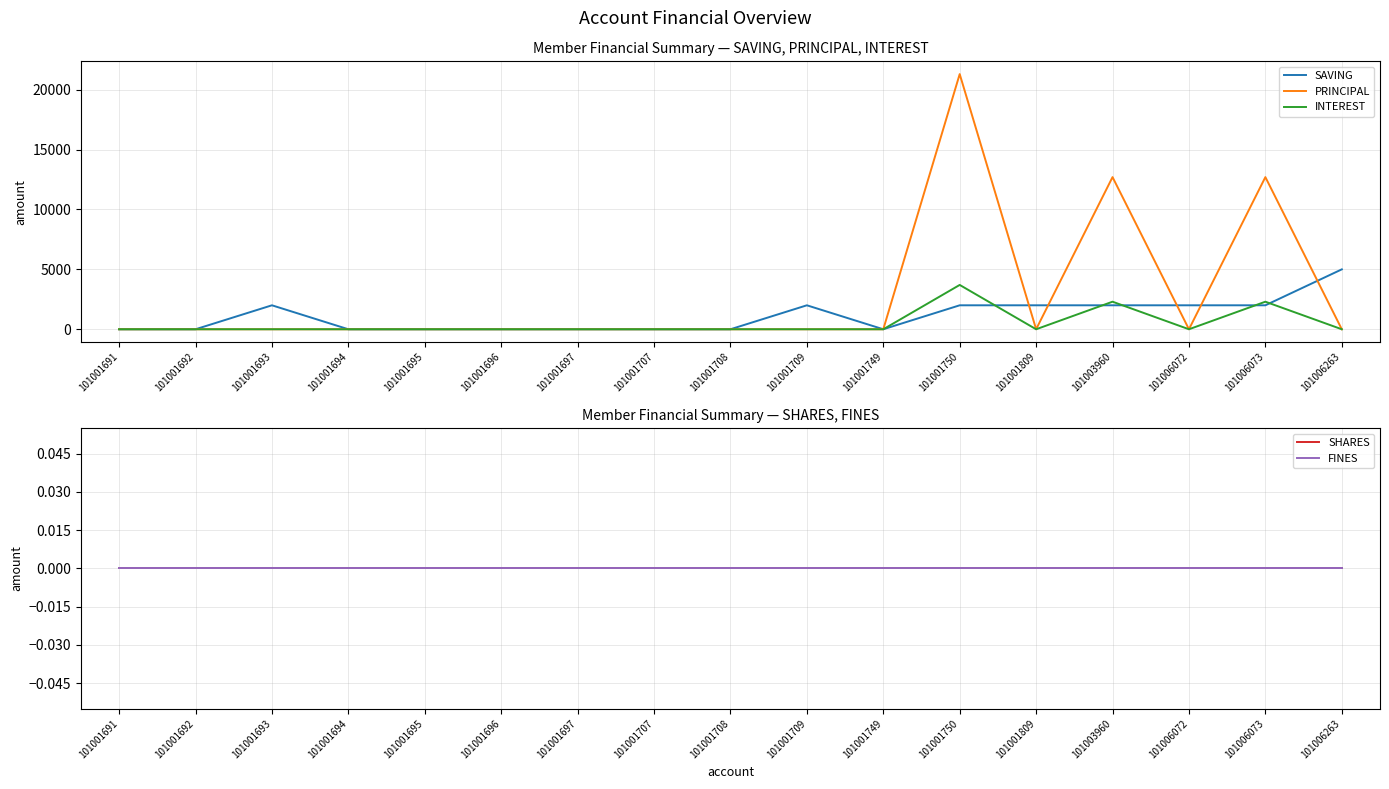

True or false: SAVING and PRINCIPAL intersect in this chart.

True